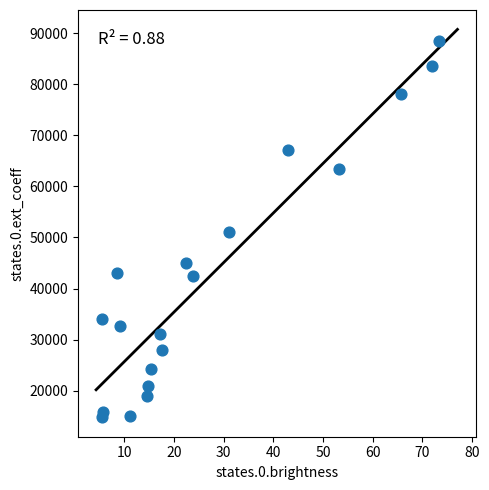

What is the range of Y values (max minus min)?

73600